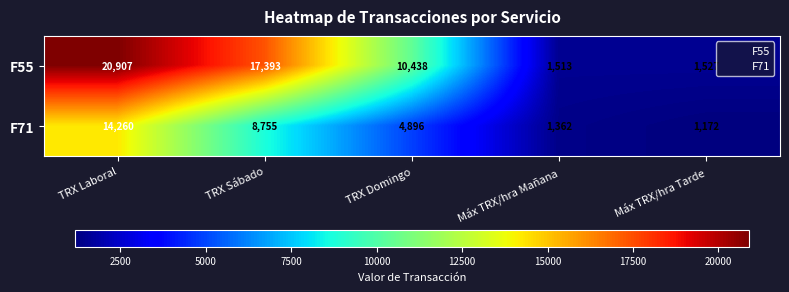

Is it true that F55 equals 4373 at TRX Laboral?

False